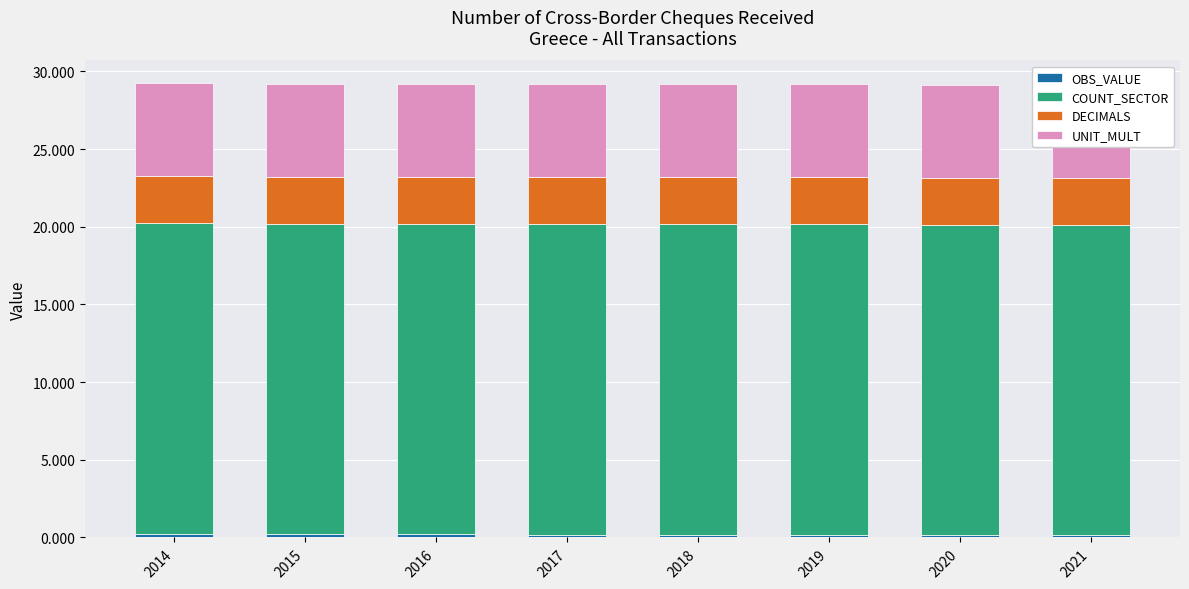

Which series has the largest range (max minus min)?

OBS_VALUE